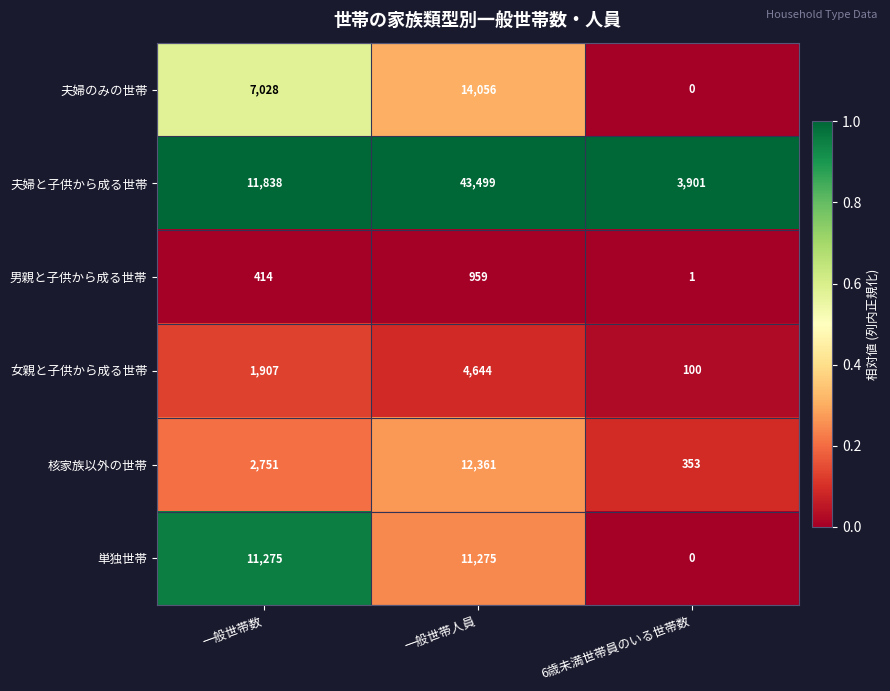

How many categories are shown in the chart?

3